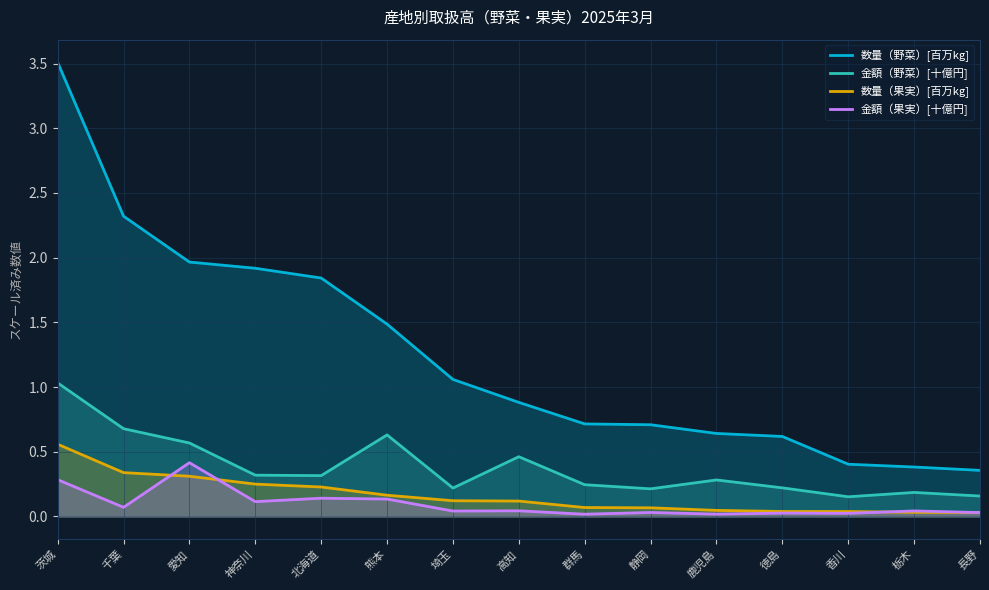

Is it true that 数量（果実）[百万kg] equals 0.0 at 栃木?

False